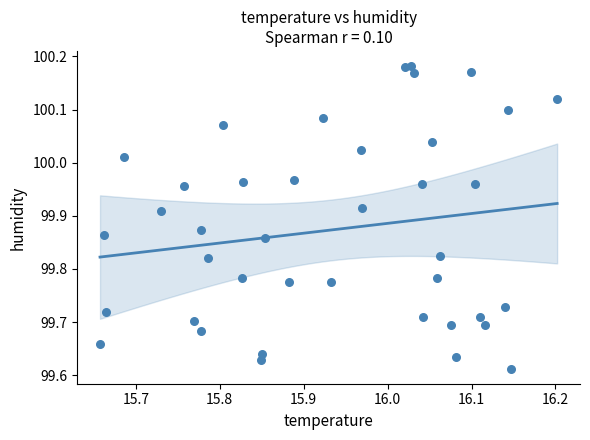

What is the range of Y values (max minus min)?

0.6